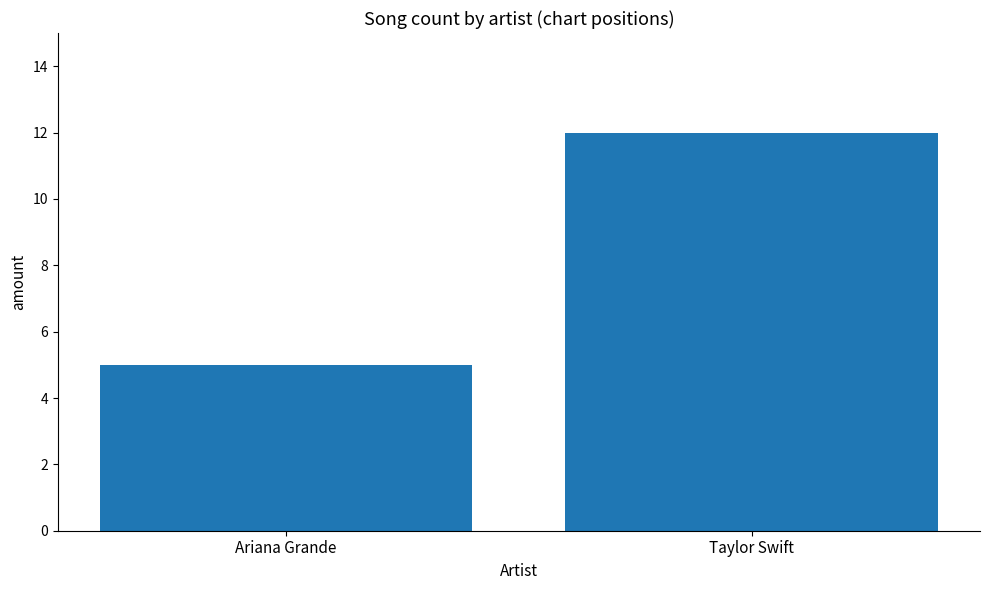

Reading left to right, list all the values displayed in this chart.

5	12